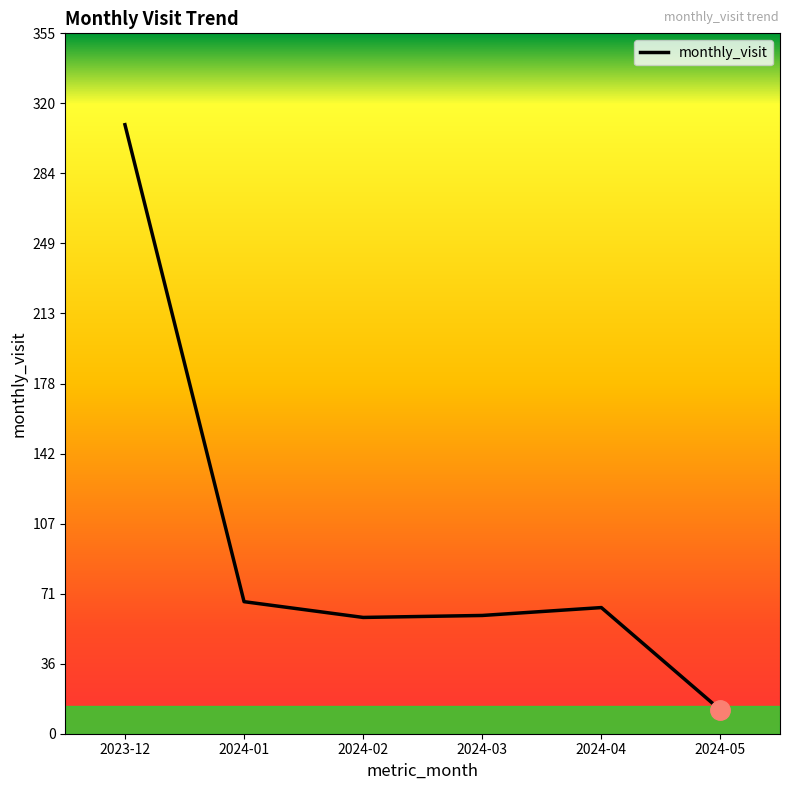

The chart shows a value of 34 at 2024-04. True or false?

False